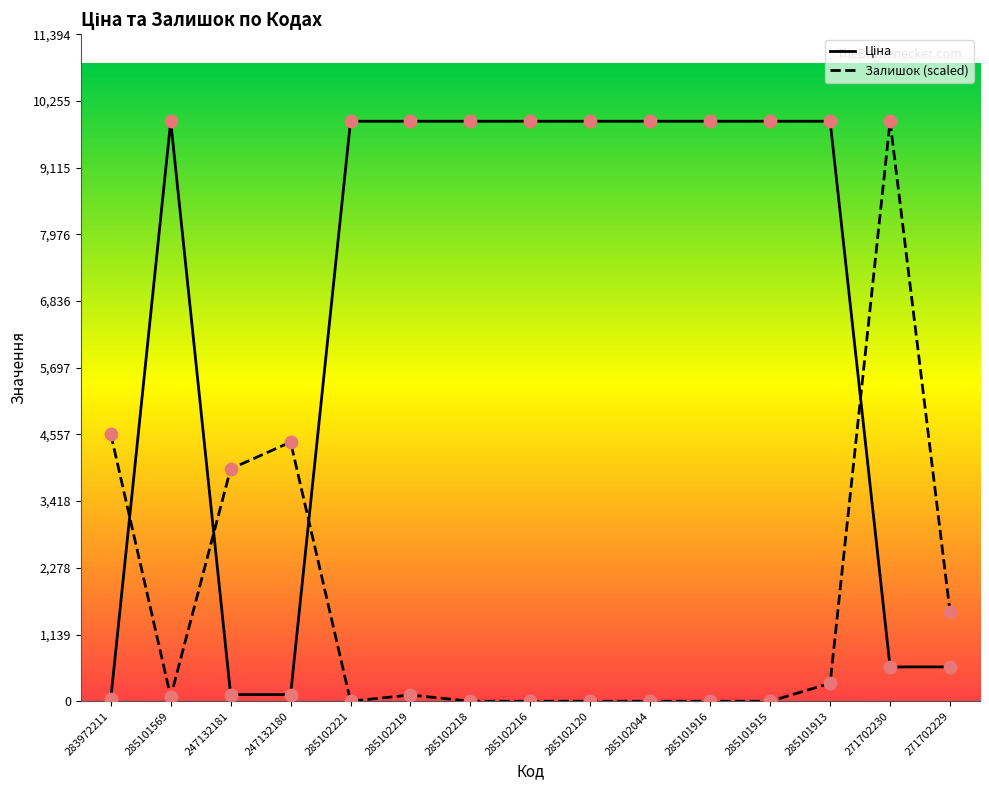

Is the value of Залишок at 285101913 greater than the value of Ціна at 283972211?

Yes